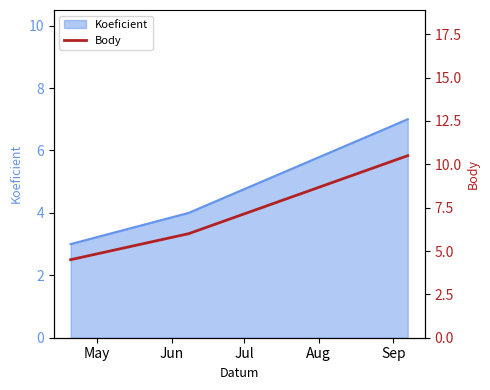

Where does the data first go above 6?

Jul